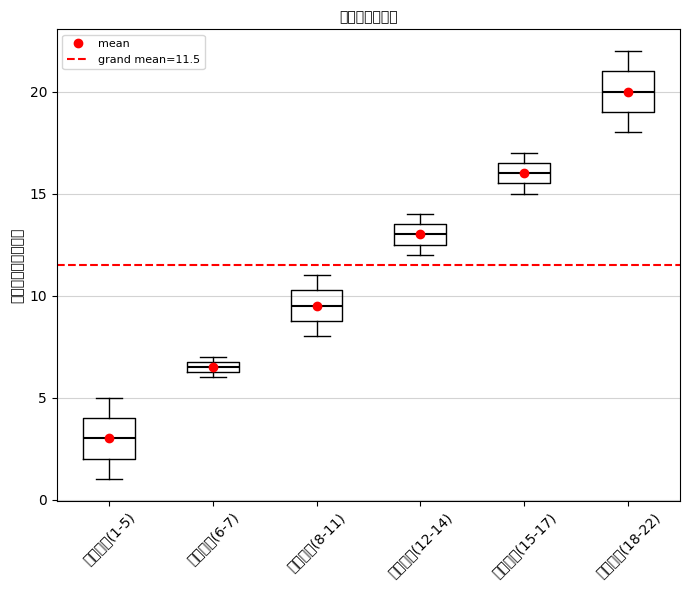

Where is the upper edge of the box for 财政拨款(6-7) on the y-axis? The values are not printed on the chart, so give them approximately, as read against the axis.

7.0